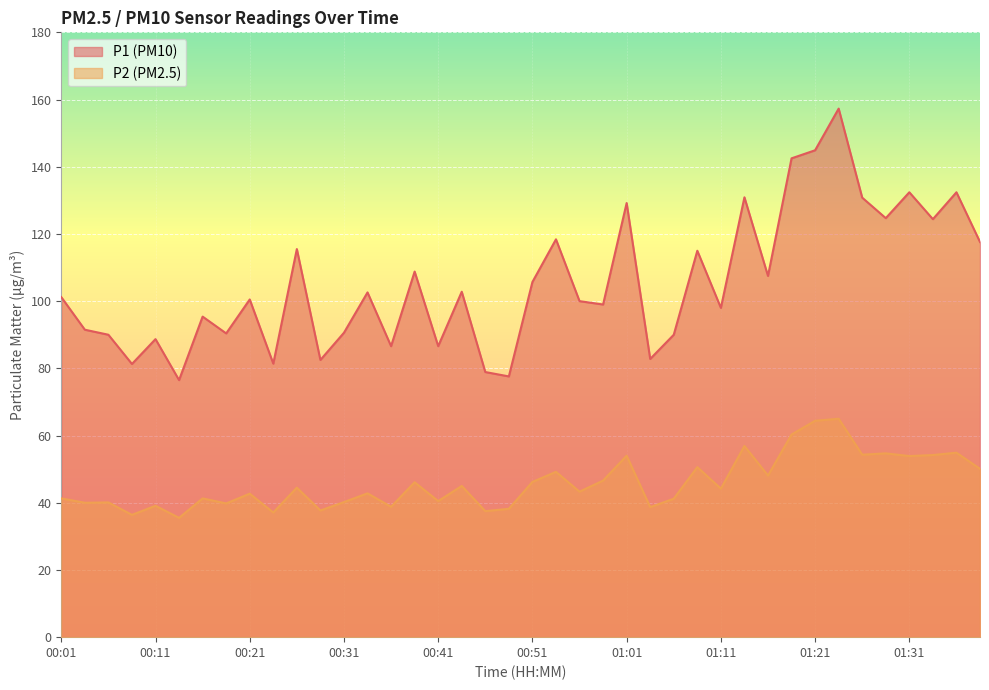

Which series changed the most between 01:26 and 01:31?

P1